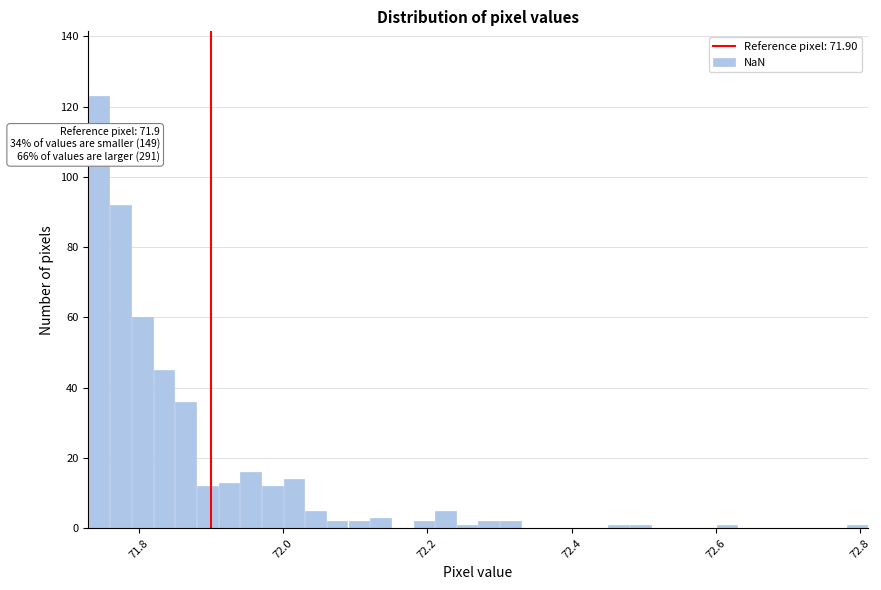

Around what value on the x-axis is the tallest bar? Give the approximate position of its centre, as read against the axis.

71.74